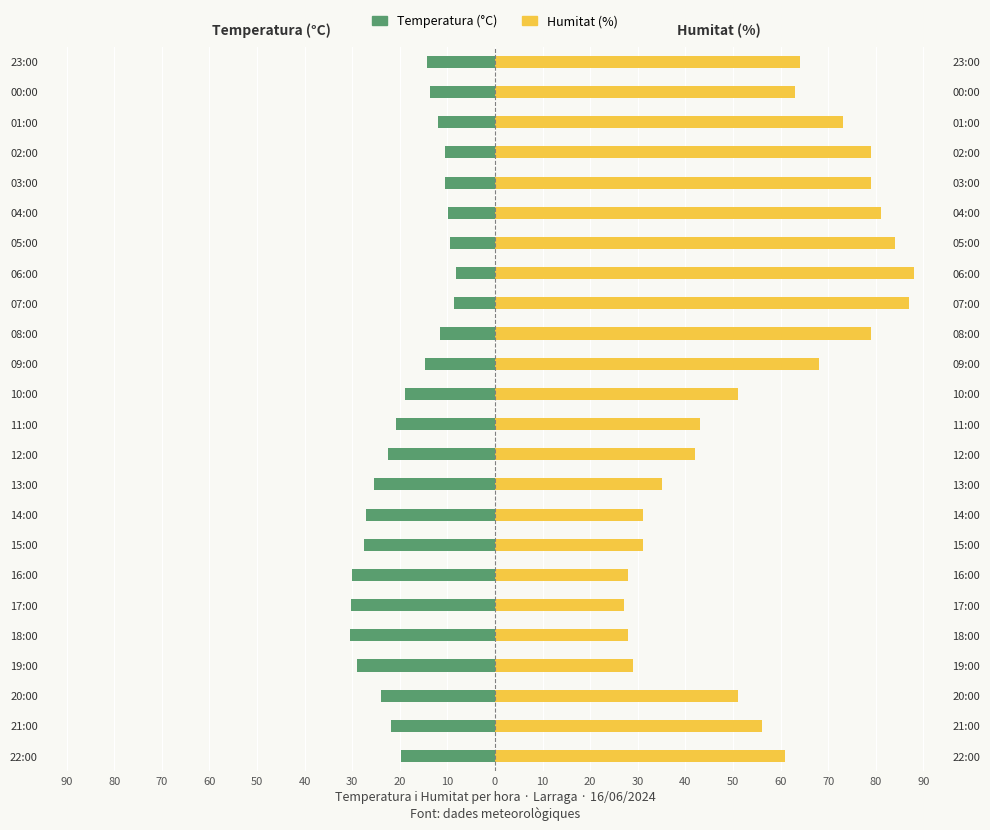

Rank the series at 05:00 from highest to lowest value.

Humitat (%), Temperatura (°C)